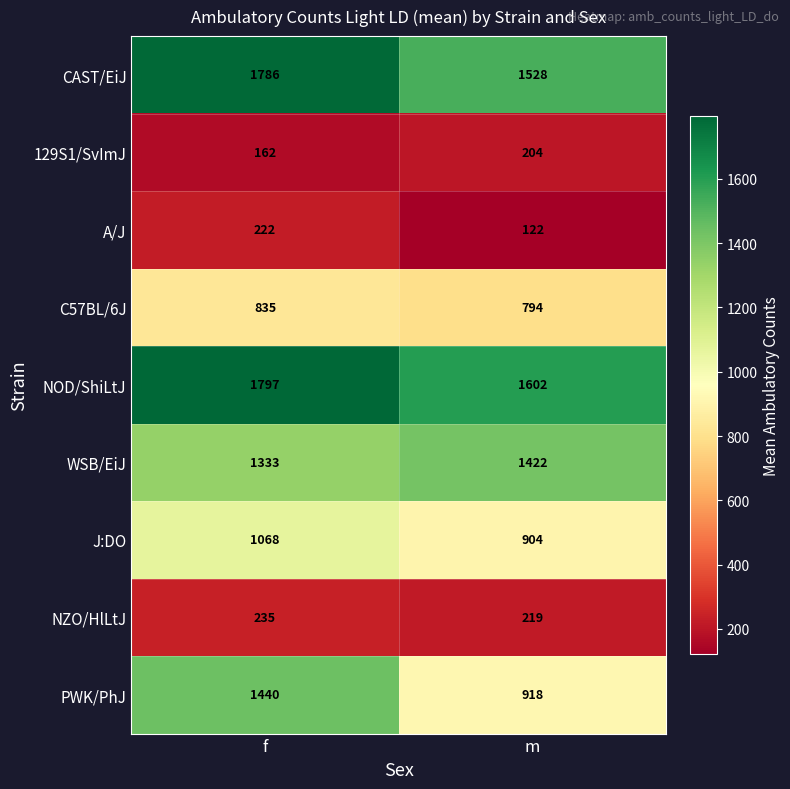

Which series has the largest range (max minus min)?

PWK/PhJ